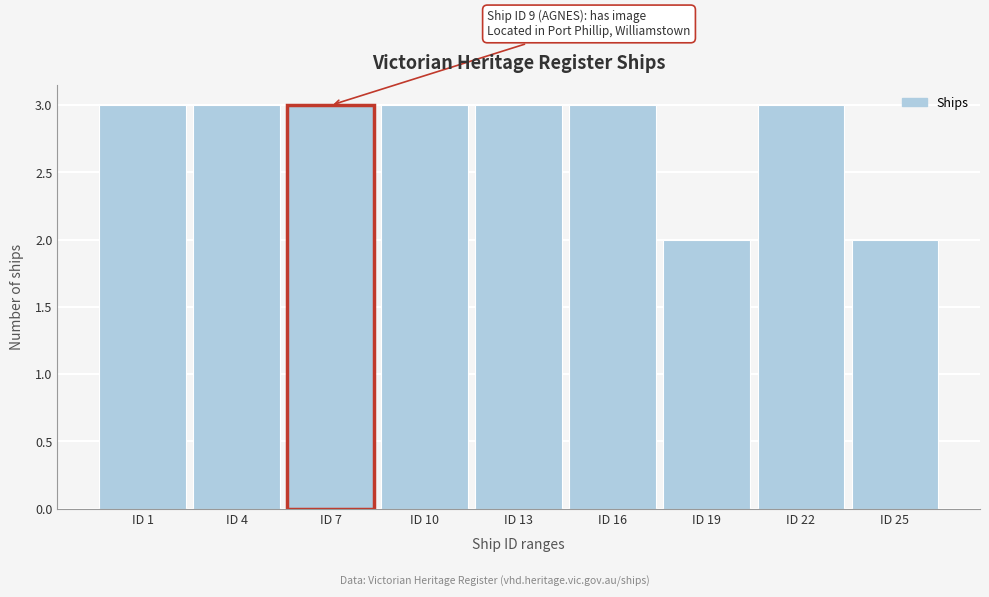

Reading left to right, extract all data points from this chart.

ID 1=3	ID 4=3	ID 7=3	ID 10=3	ID 13=3	ID 16=3	ID 19=2	ID 22=3	ID 25=2